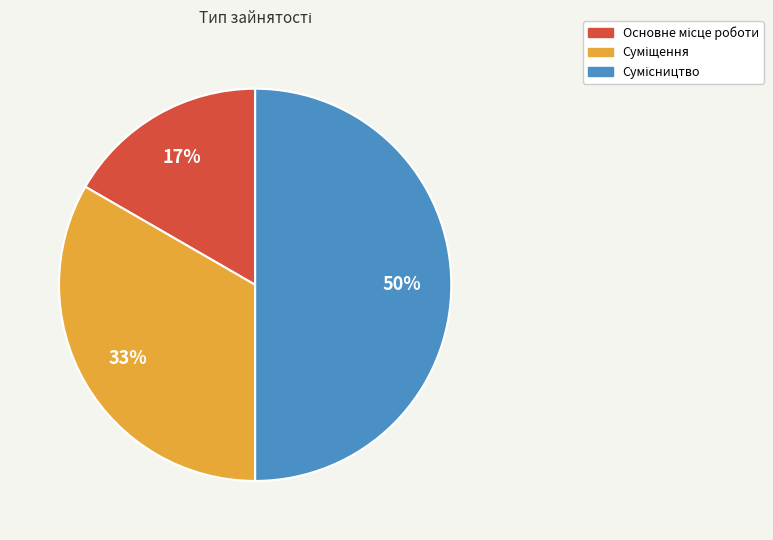

To the nearest percent, what is the difference between the largest and smallest slice percentages?

33%